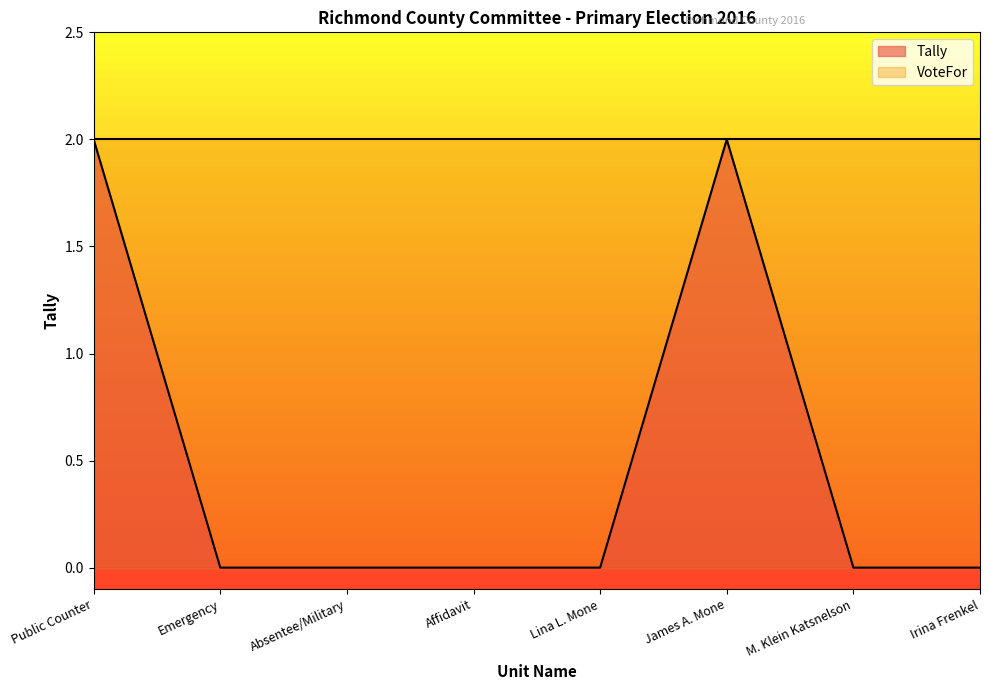

List the labels in order of value, smallest first.

Emergency, Absentee/Military, Affidavit, Lina L. Mone, M. Klein Katsnelson, Irina Frenkel, Public Counter, James A. Mone